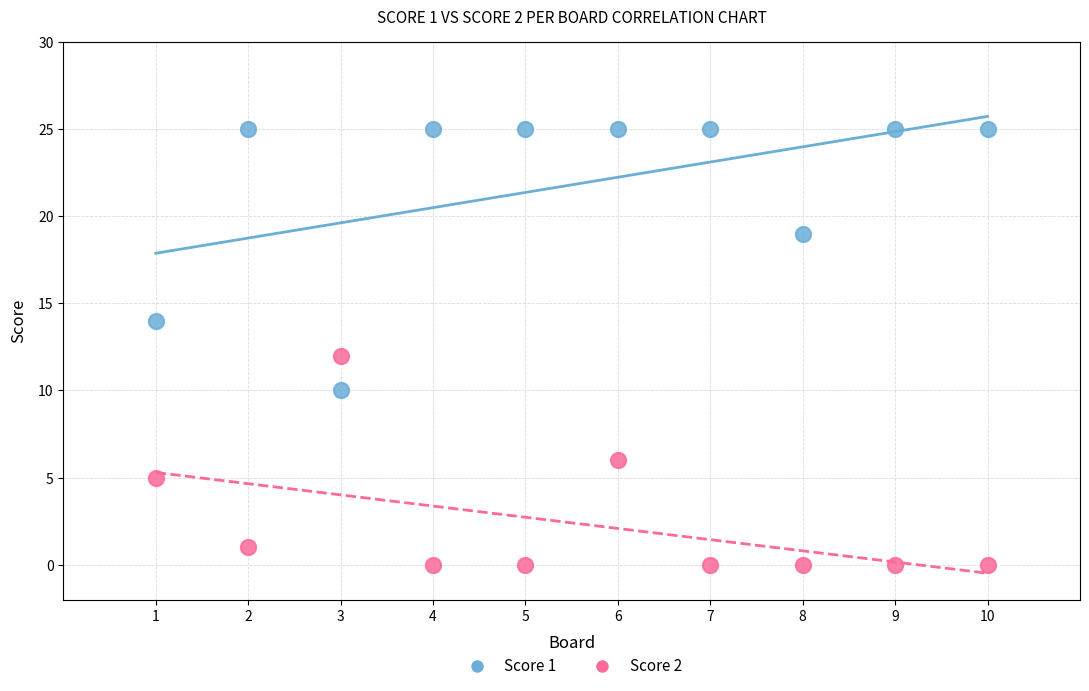

Across all data points, what is the range of X values (max minus min)?

9